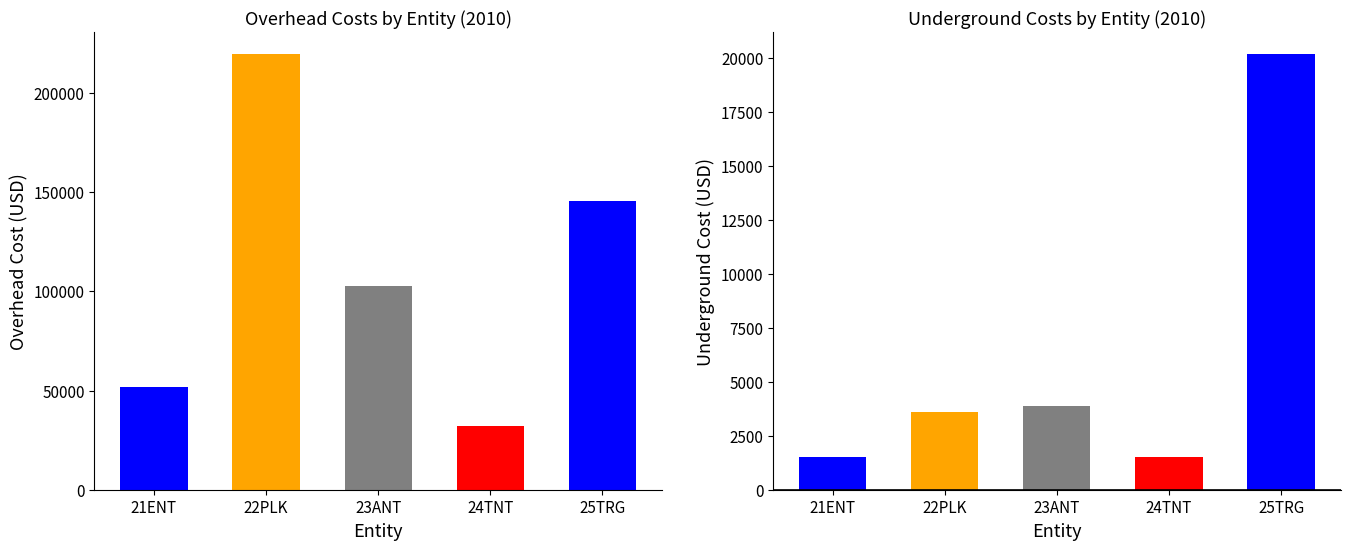

What is the greatest value displayed?

219572.3